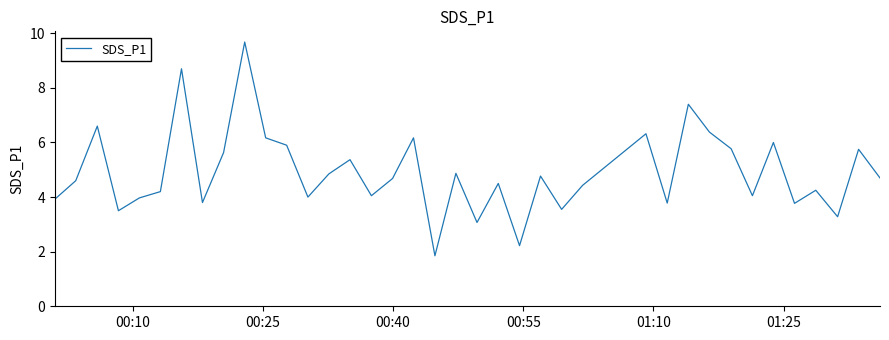

What is the difference between the maximum and minimum values?

7.8